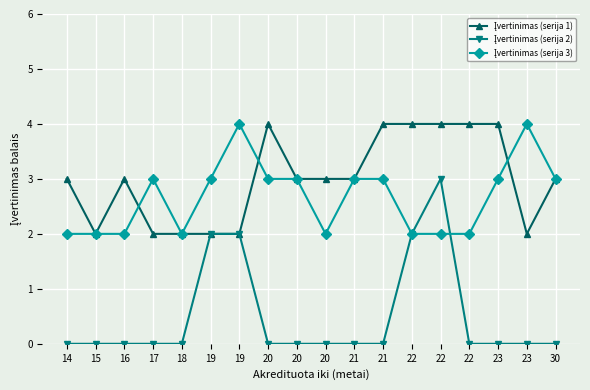

What is the difference between the second highest and second lowest values in the Įvertinimas (serija 3) series?

2